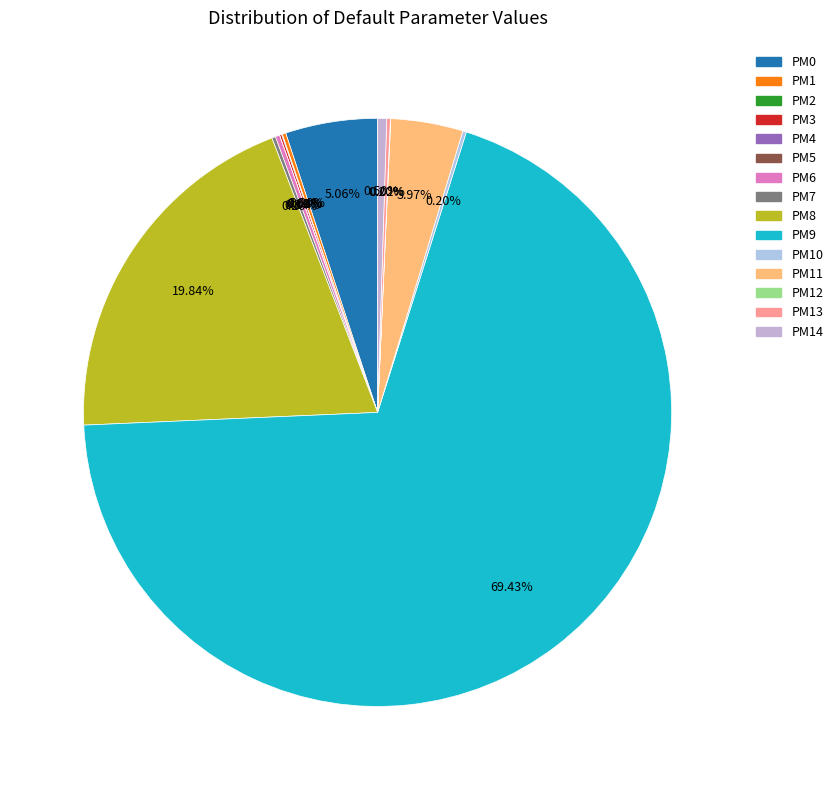

To the nearest percent, what is the combined percentage of PM12 and PM14?

1%